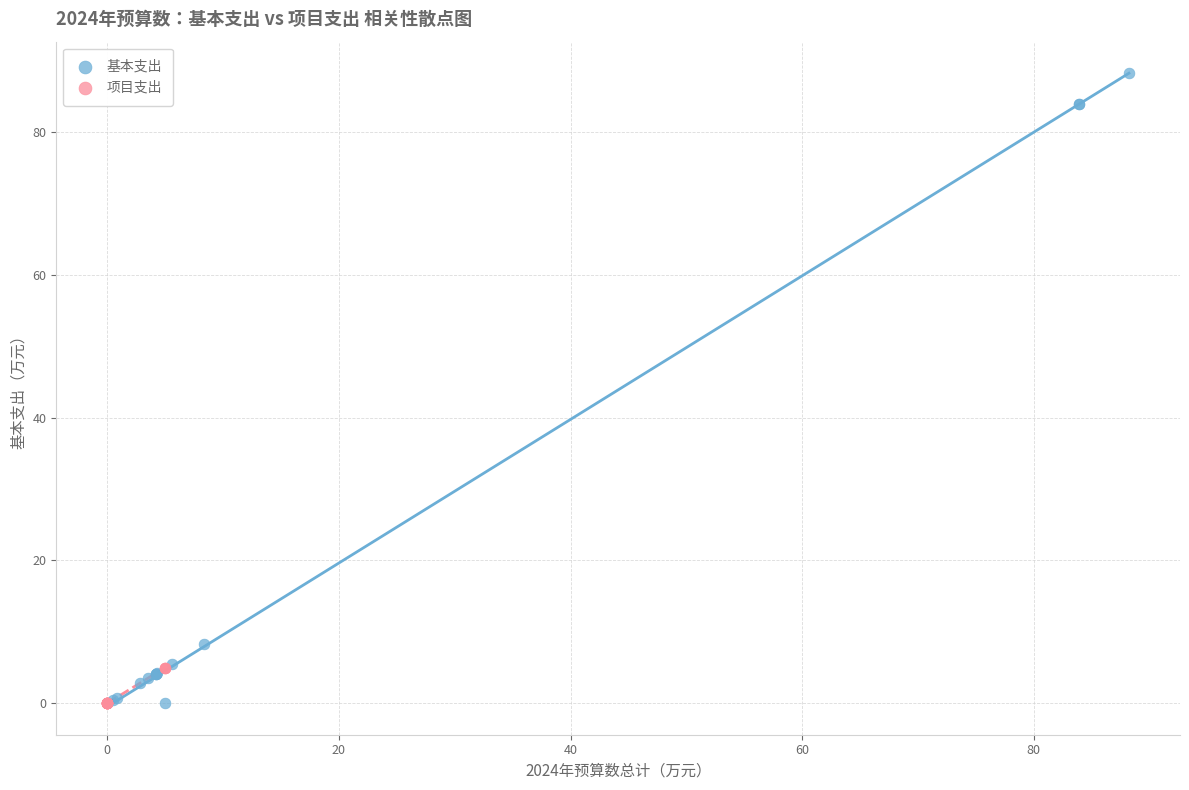

Which series has the widest spread of Y values?

基本支出